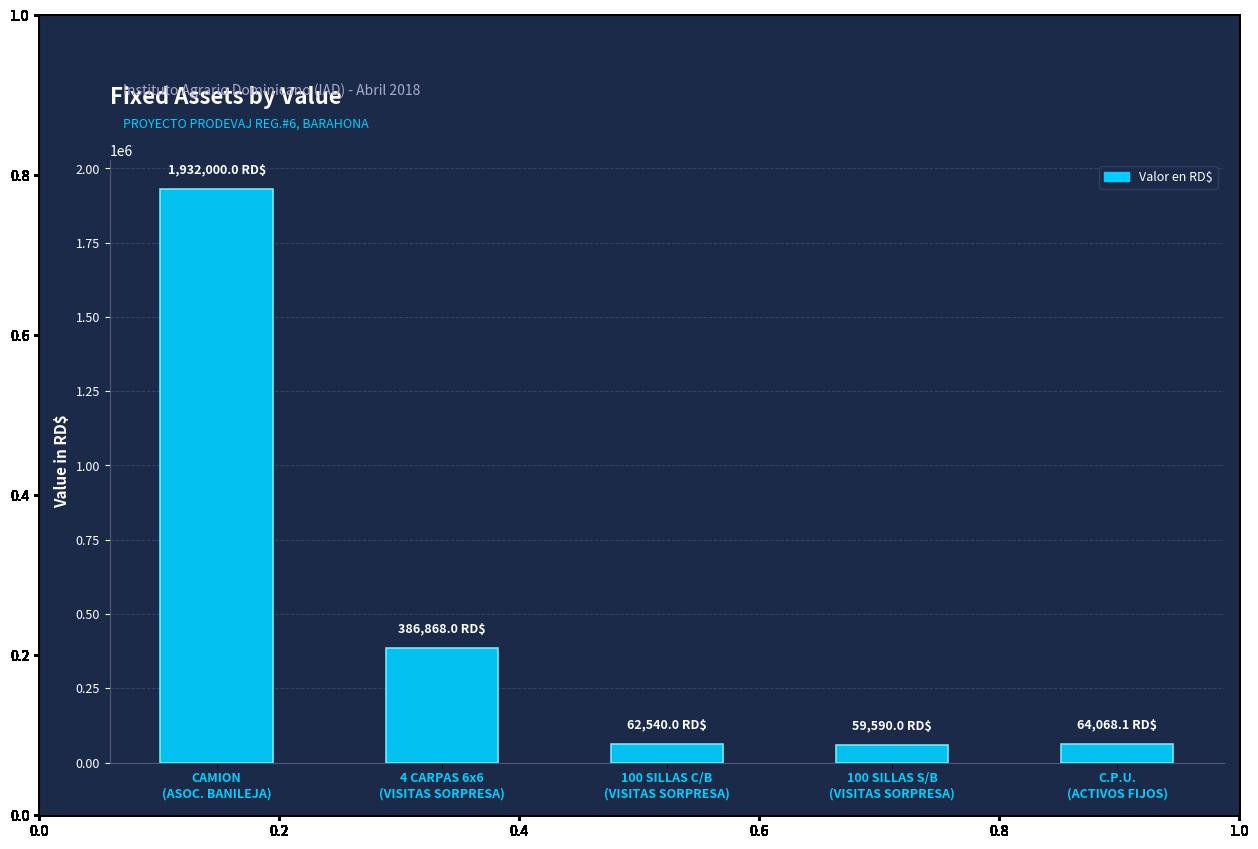

What is the sum of the values at 100 SILLAS S/B
(VISITAS SORPRESA) and 4 CARPAS 6x6
(VISITAS SORPRESA)?

446458.0